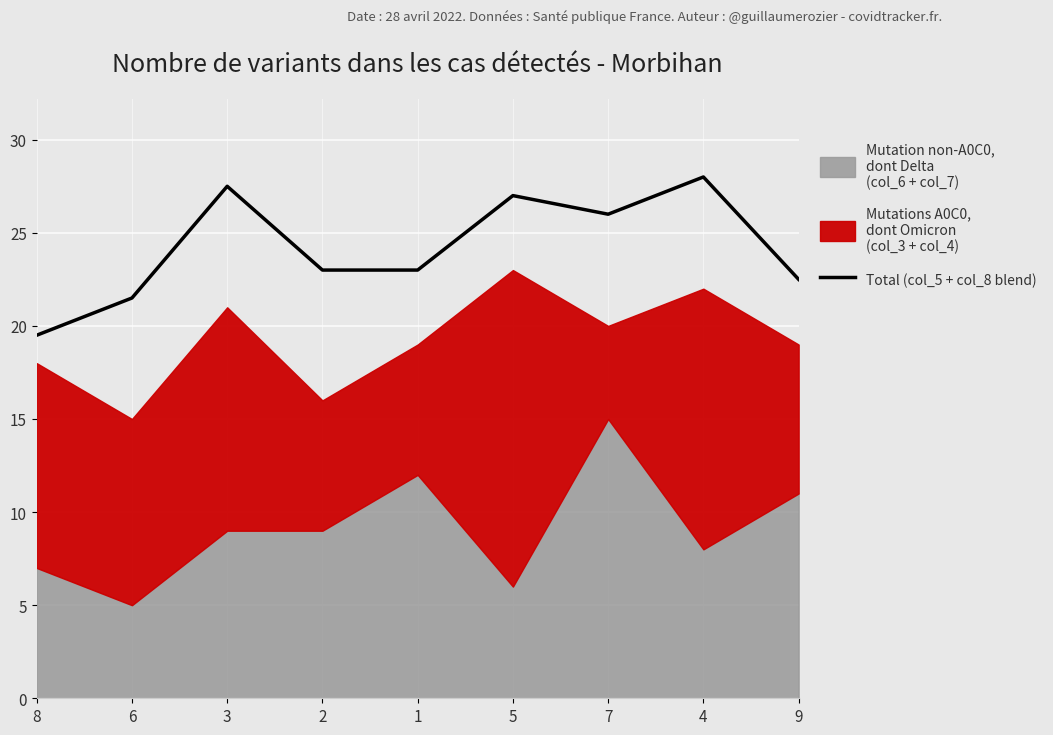

True or false: the data shows 33.0 at 9.

False